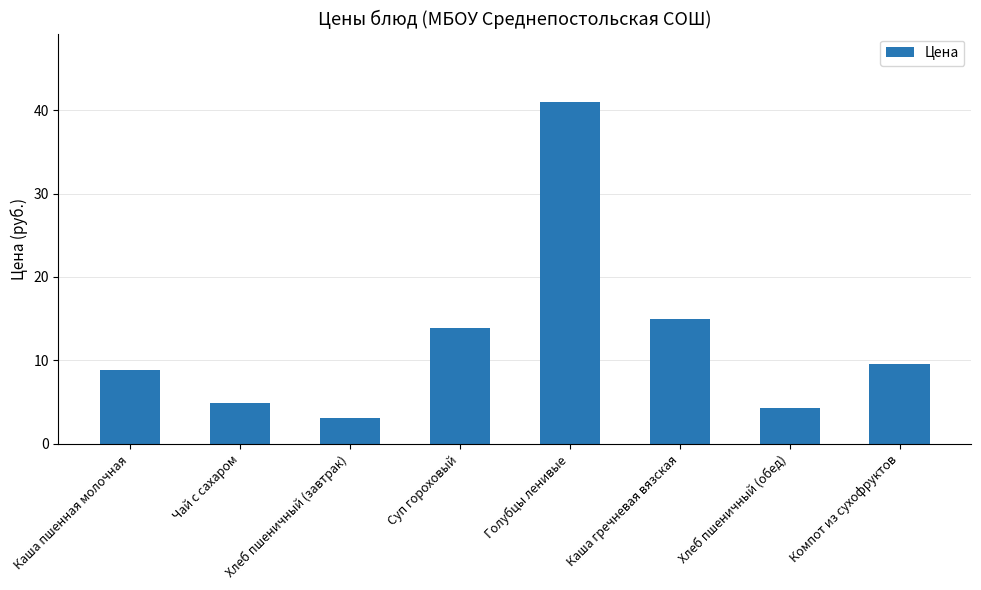

The chart shows a value of 4.3 at Хлеб пшеничный (обед). True or false?

True